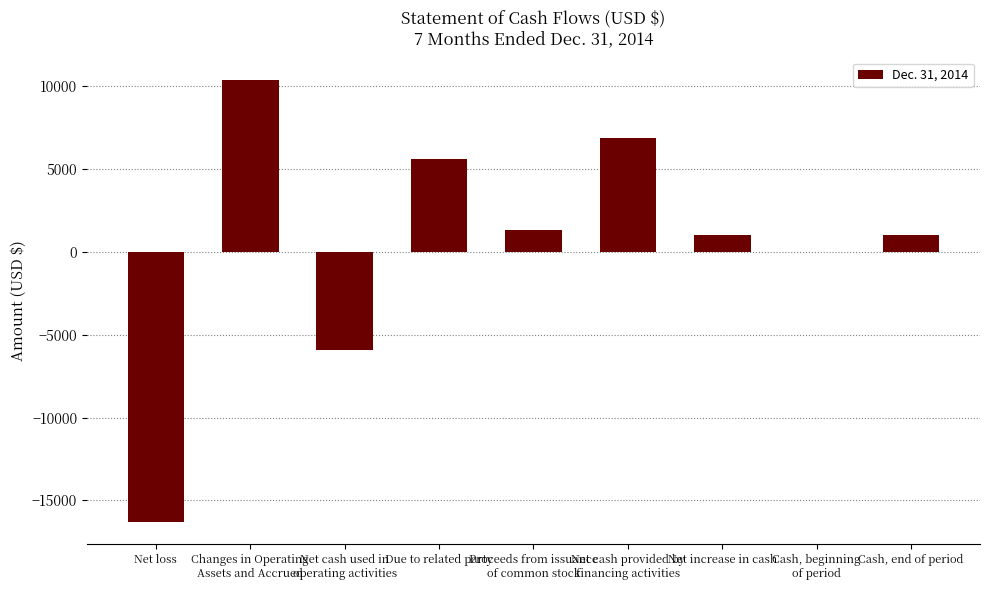

What is the sum of all values?

4000